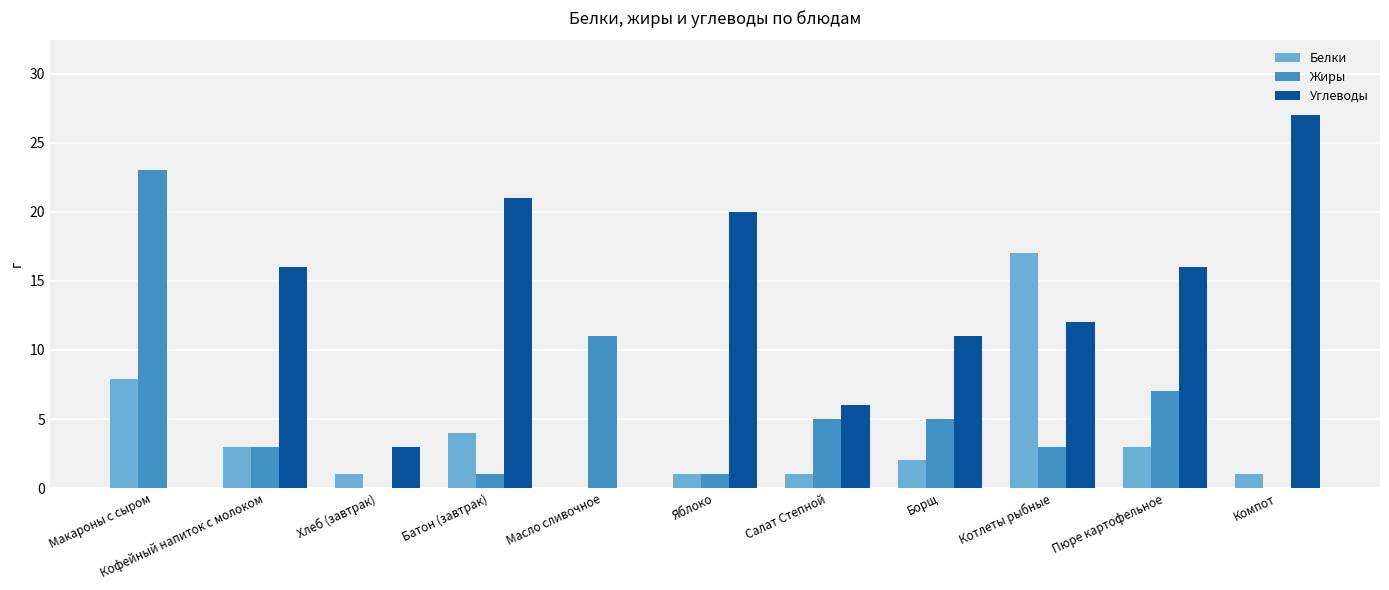

How many series are shown in this chart?

3